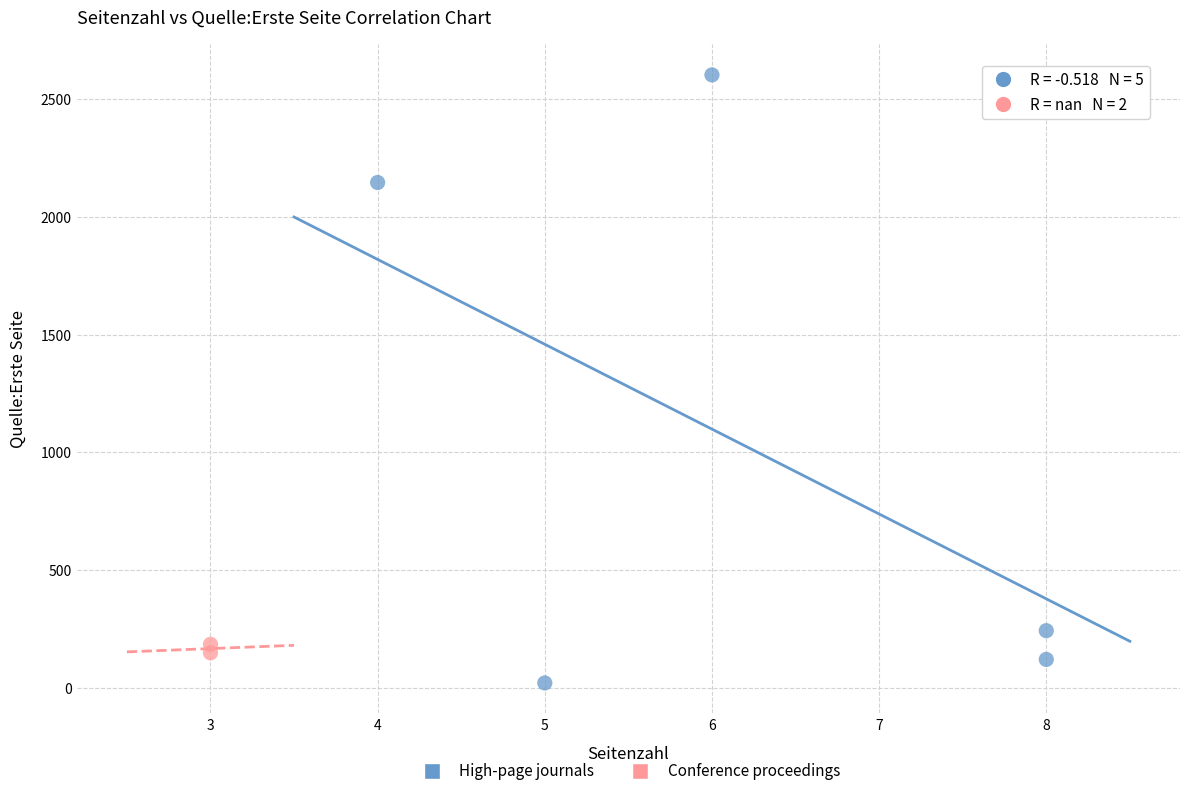

What are all the series names shown in the legend?

High-page journals, Conference proceedings